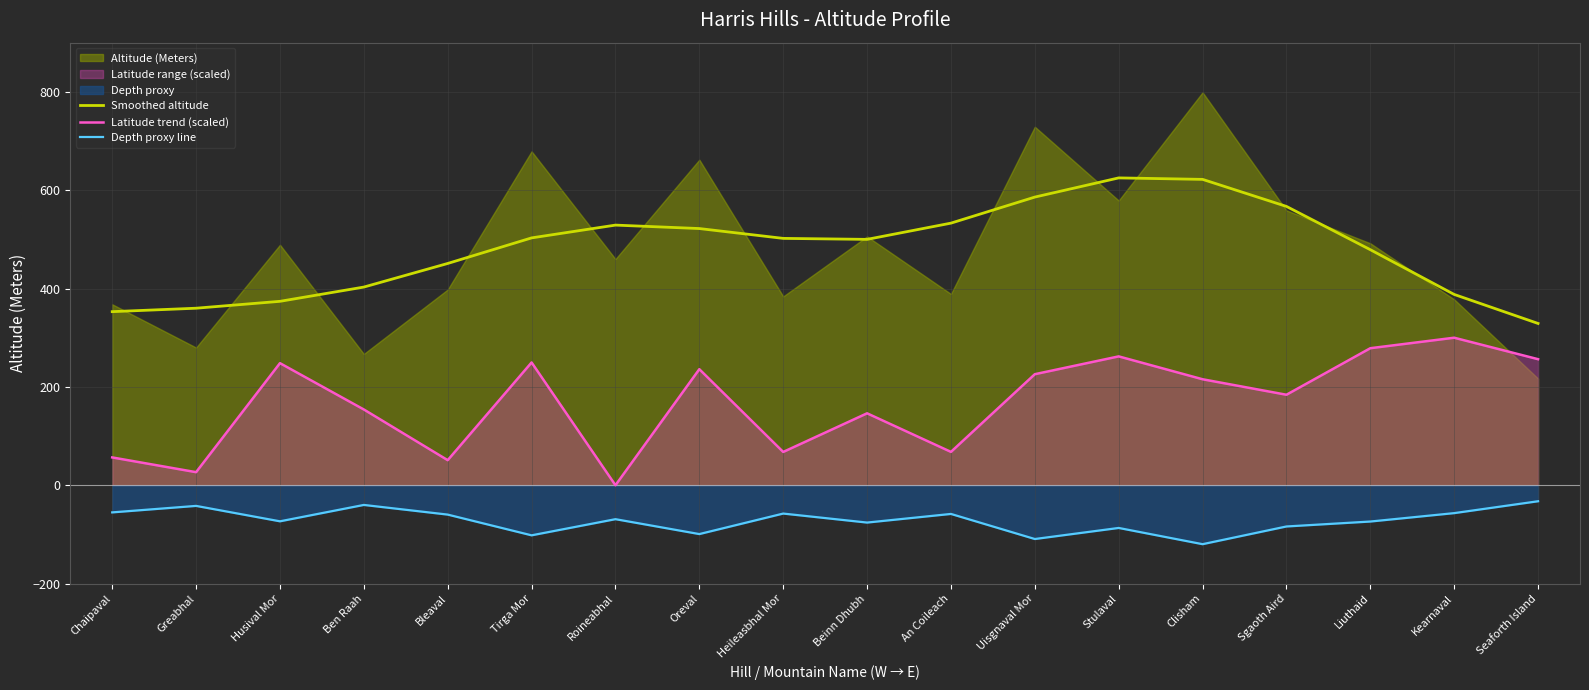

What is the highest value of the Depth proxy line series?

-32.5